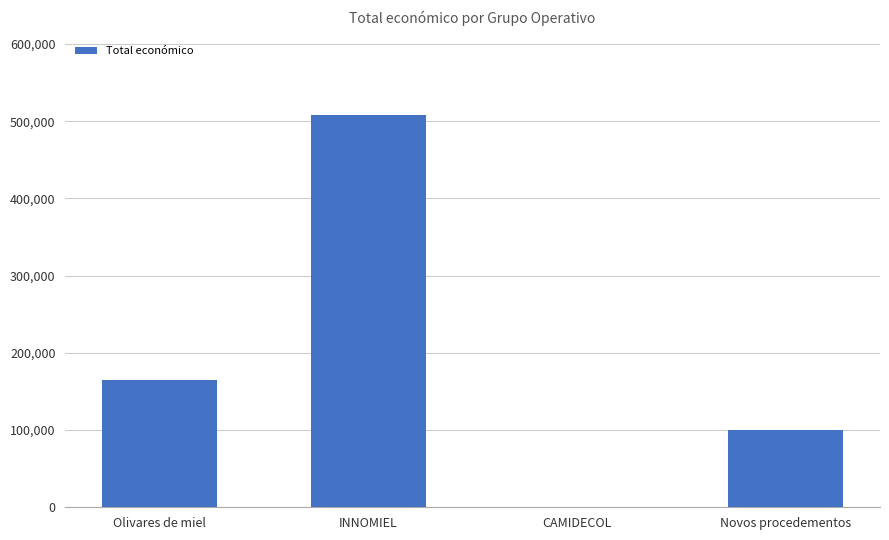

What is the sum of all values?

772828